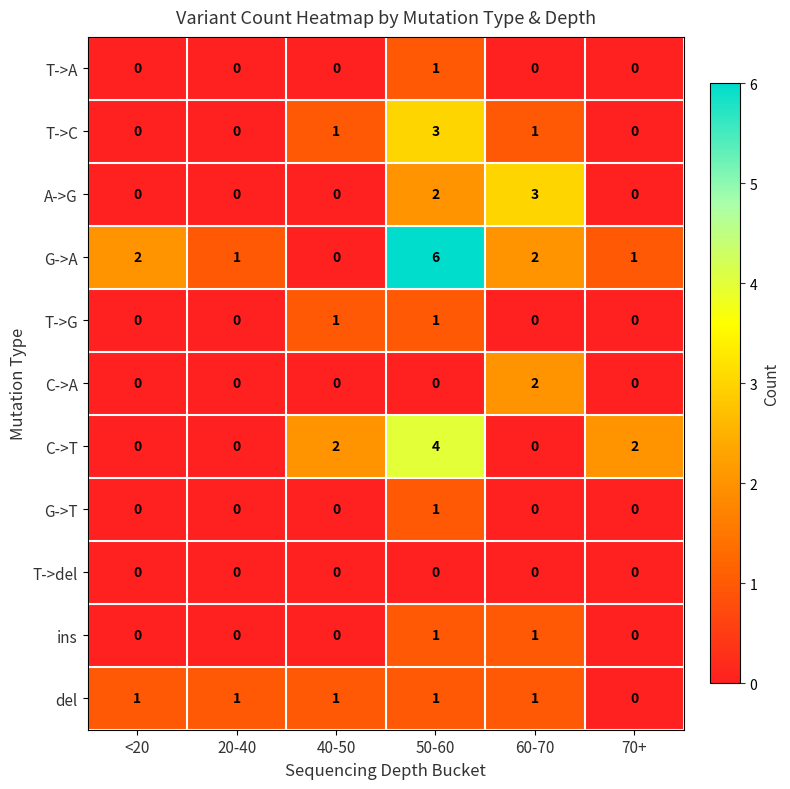

How many series are shown in this chart?

11